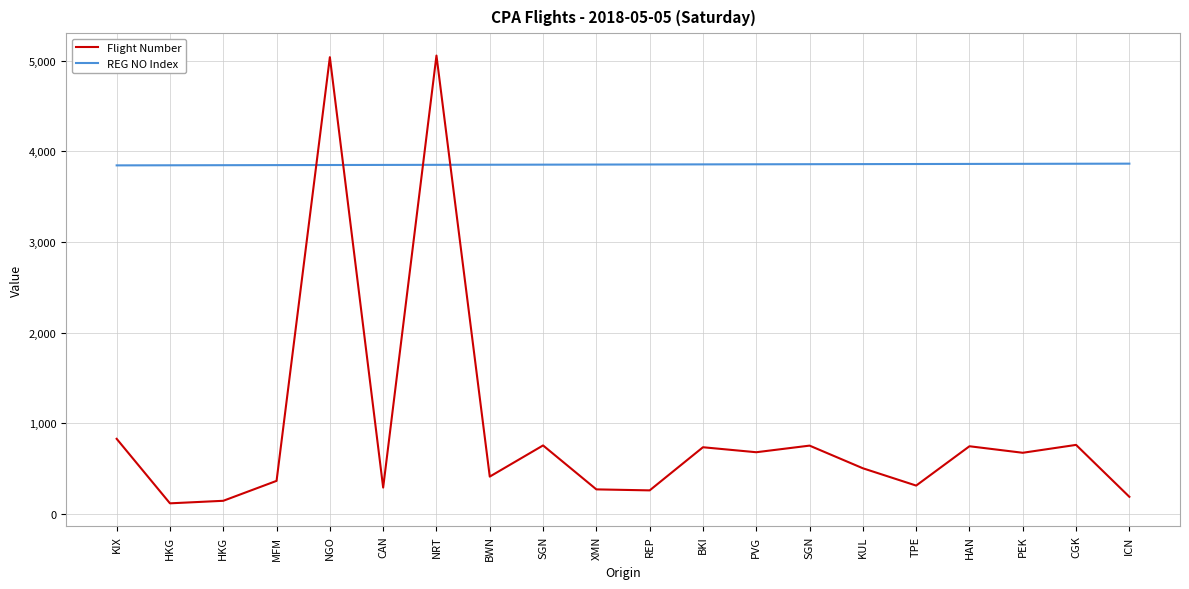

What is the maximum value shown in the chart?

5057